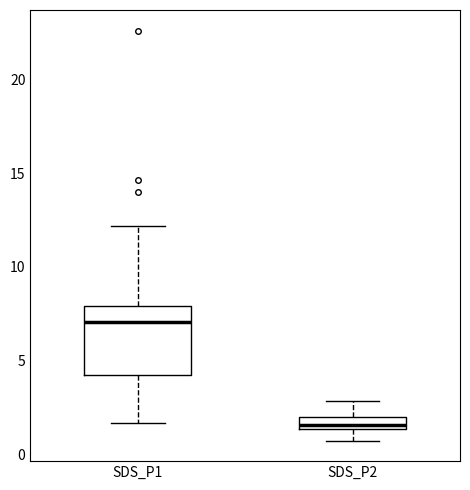

Comparing the boxes themselves (not the whiskers), which one is the tallest?

SDS_P1